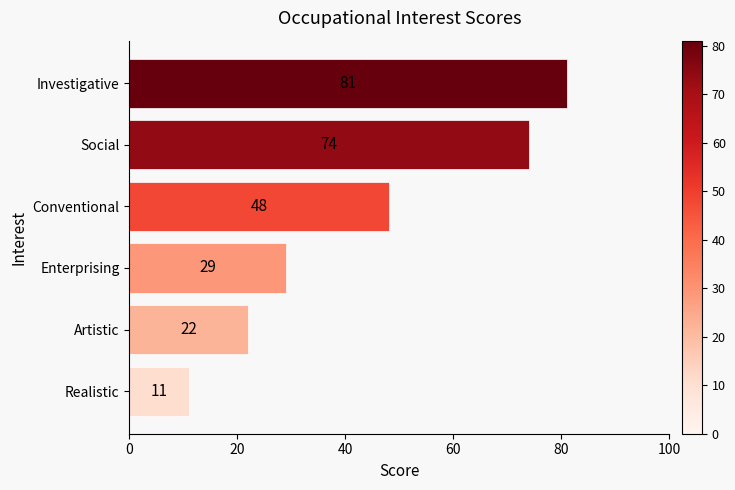

Count the values in the range 22 to 74.

4